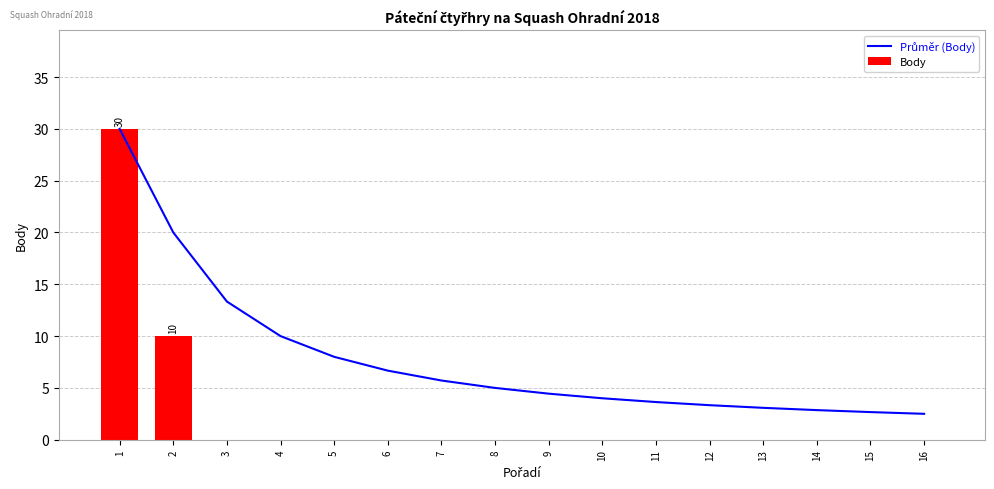

What is the difference between the maximum and minimum values in the Průměr (Body) series?

27.5